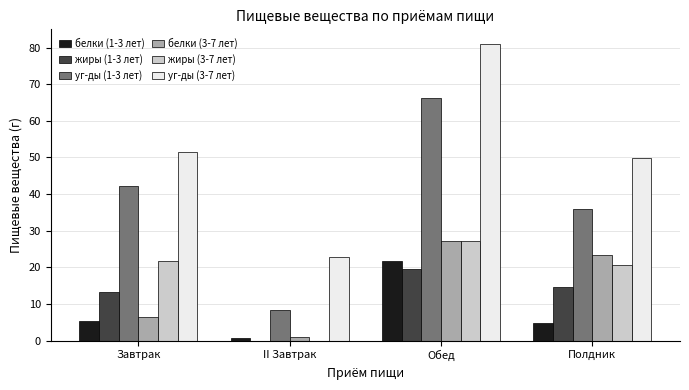

Is it true that белки (3-7 лет) equals 23.4 at Полдник?

True